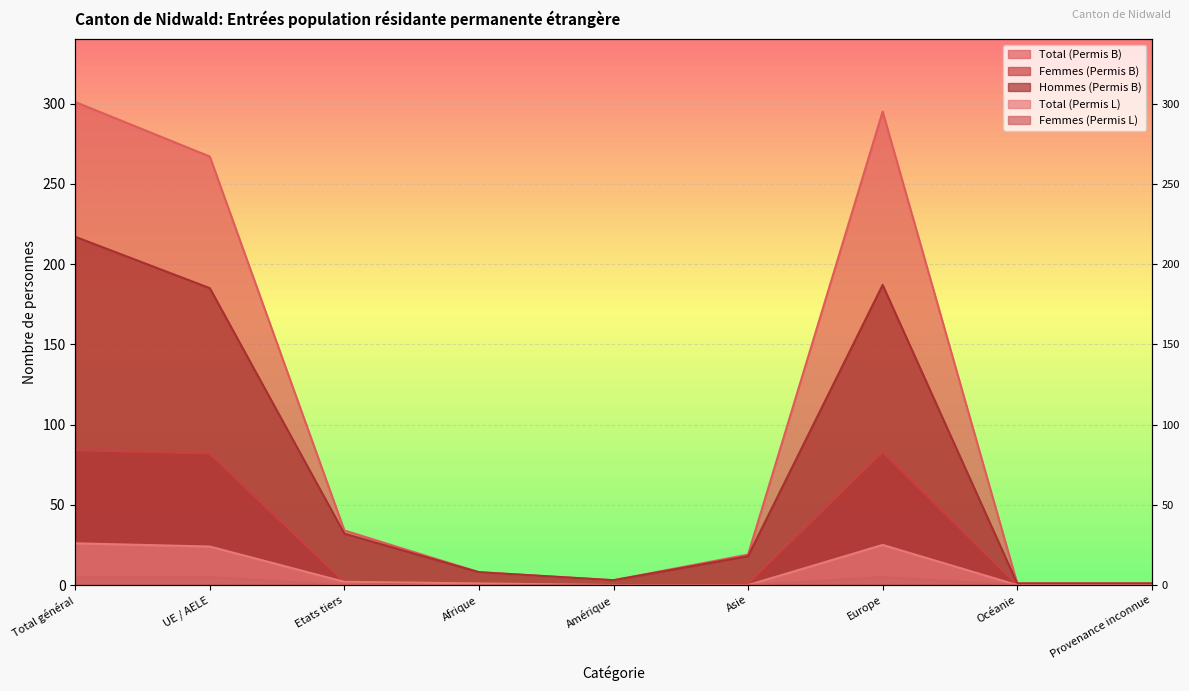

How many lines are shown in the chart?

5